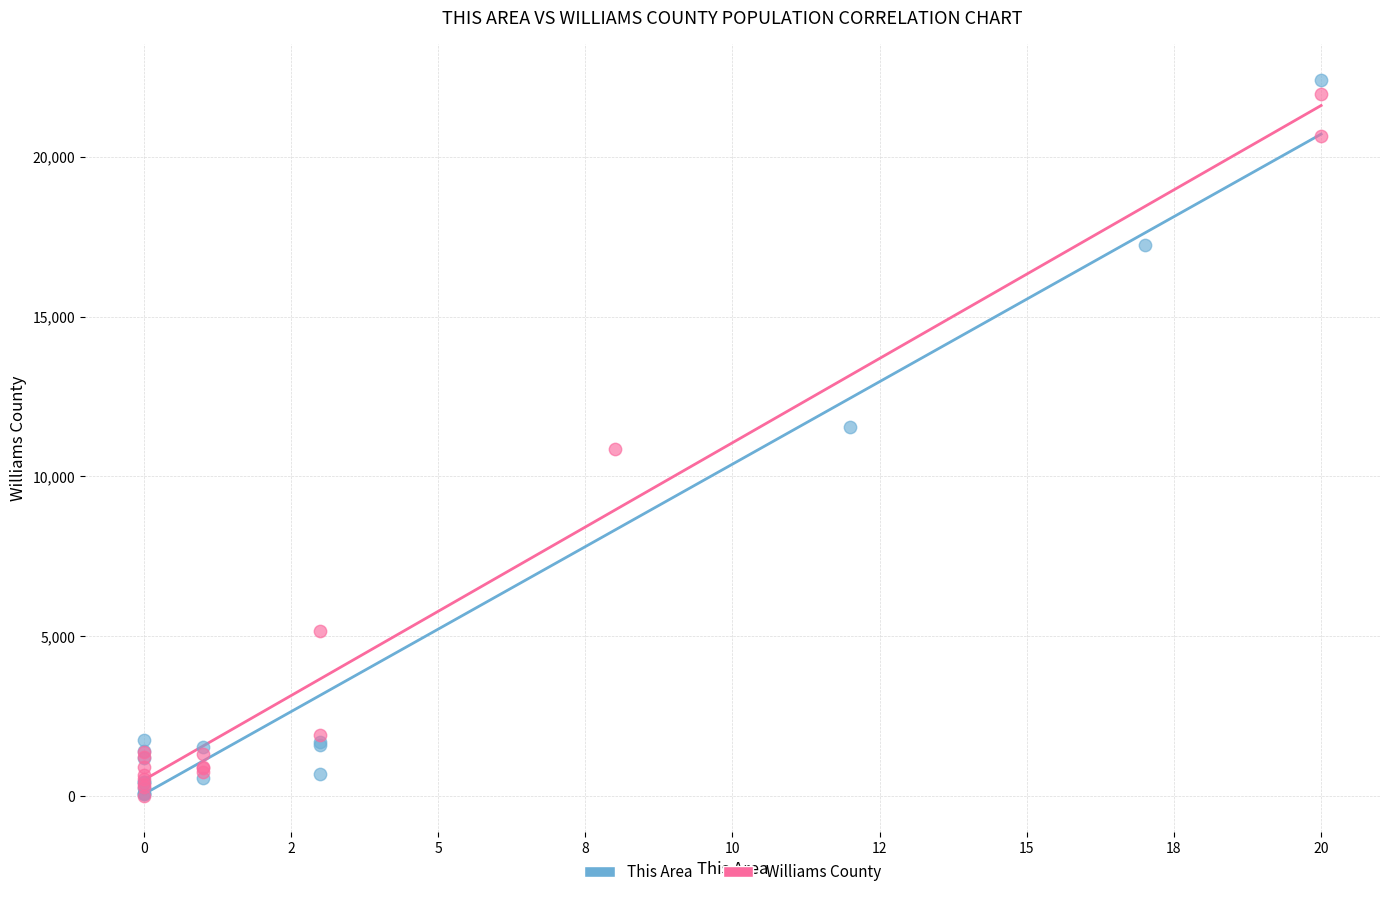

Which series reaches the maximum Y coordinate?

This Area